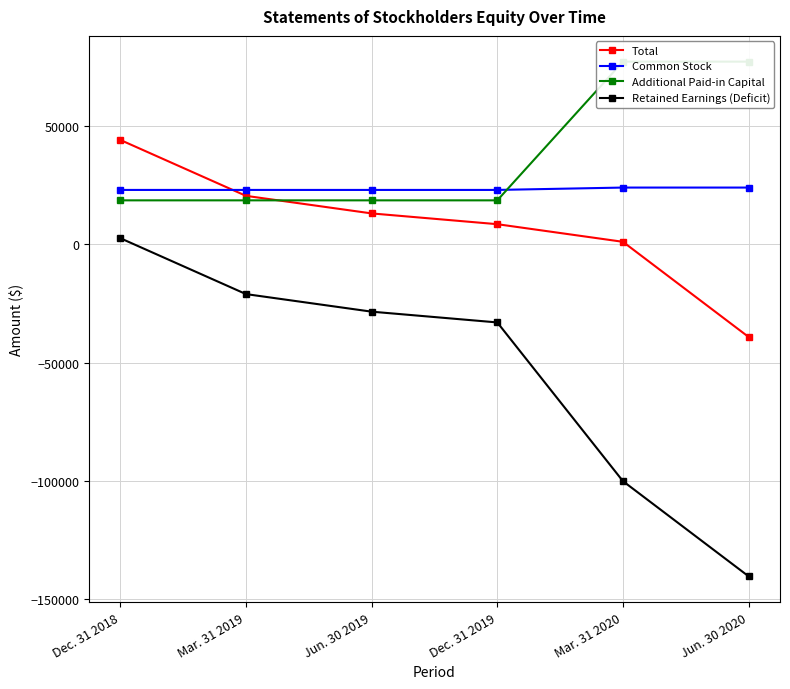

Reading left to right, what are all the values shown in this chart?

Total: 44060	20450	13028	8480	1036	-39154
Common Stock: 22950	22950	22950	22950	23950	23950
Additional Paid-in Capital: 18550	18550	18550	18550	77150	77150
Retained Earnings (Deficit): 2560	-21050	-28472	-33020	-100064	-140254